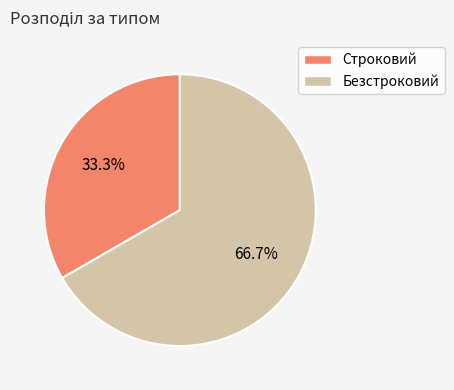

What is the largest slice in the pie chart?

Безстроковий